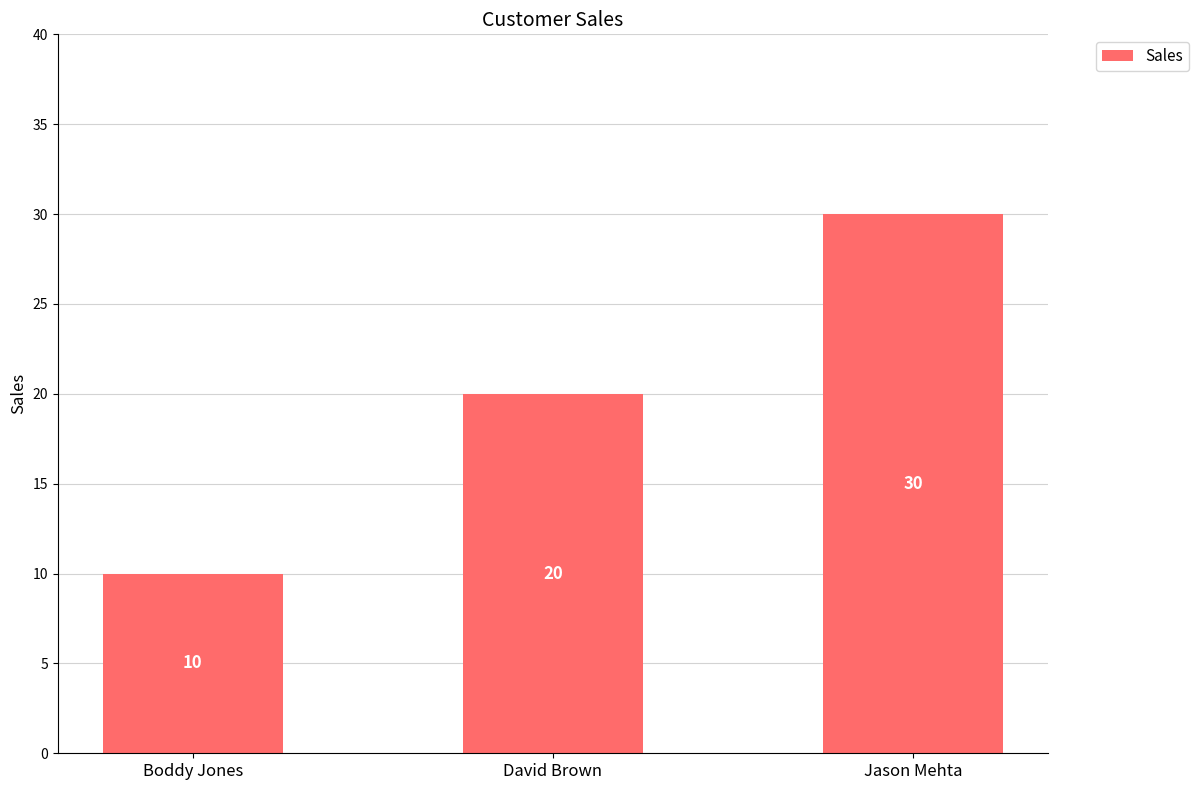

List the labels in order of value, largest first.

Jason Mehta, David Brown, Boddy Jones